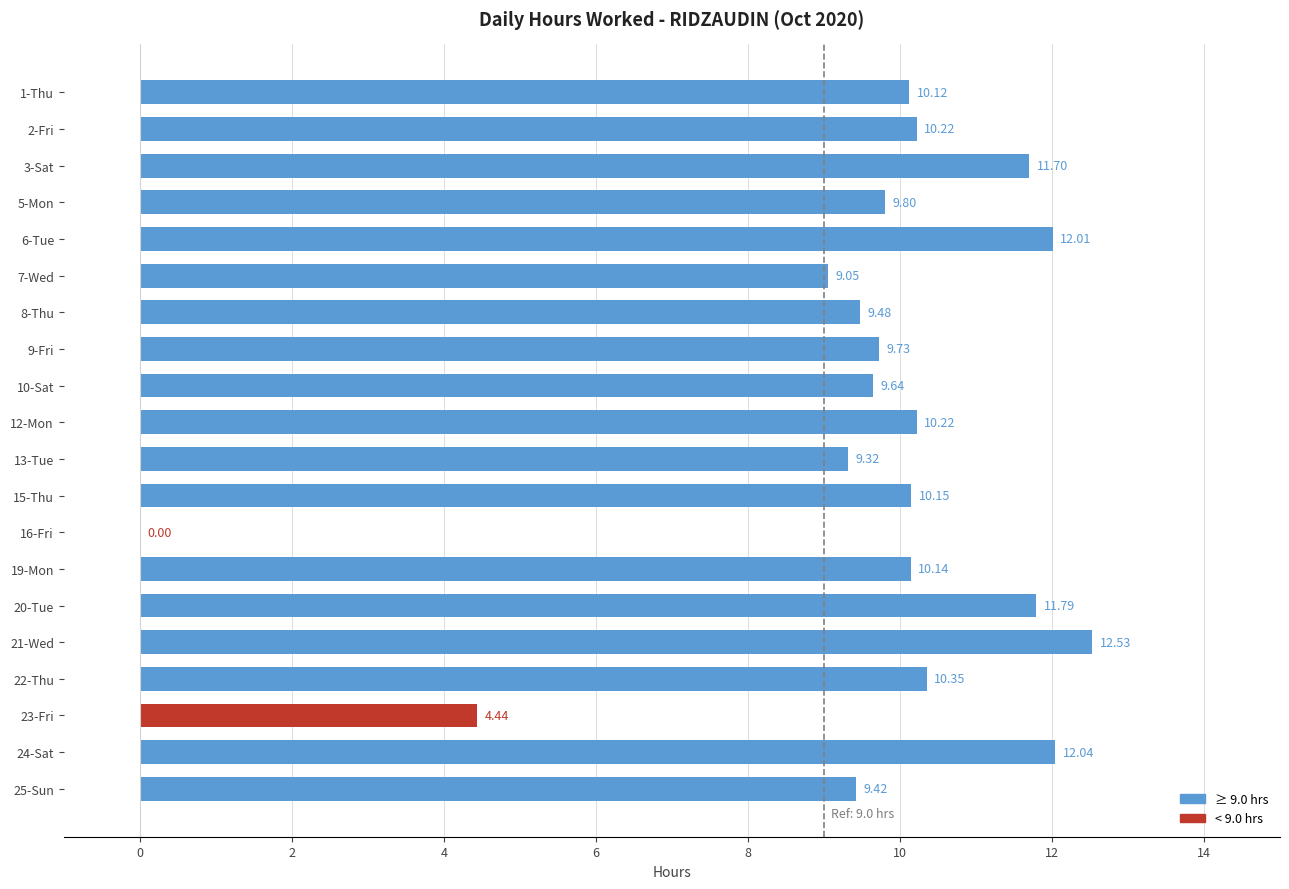

What is the sum of all values?

192.2